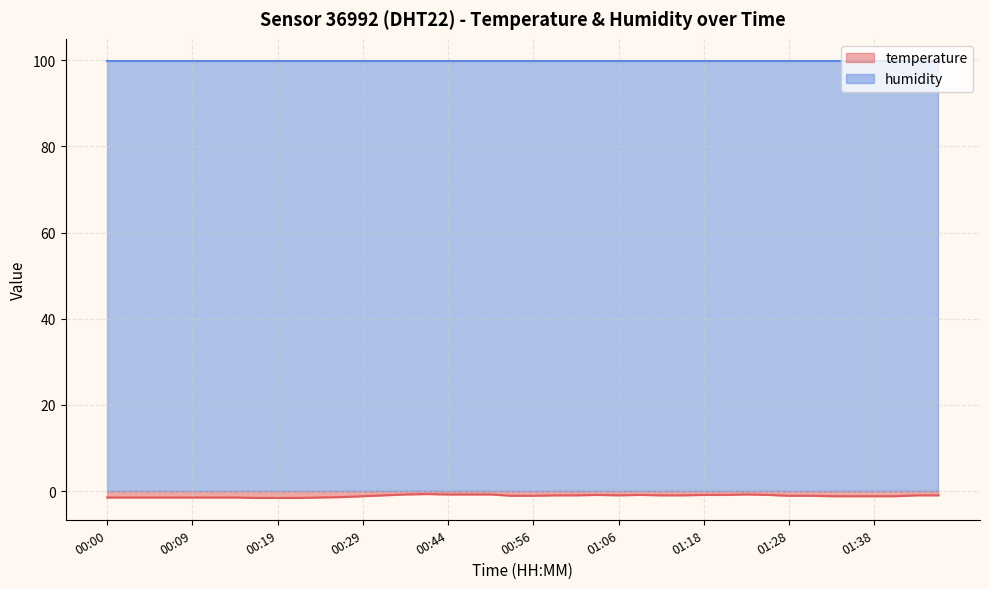

What is the smallest value displayed?

-1.6